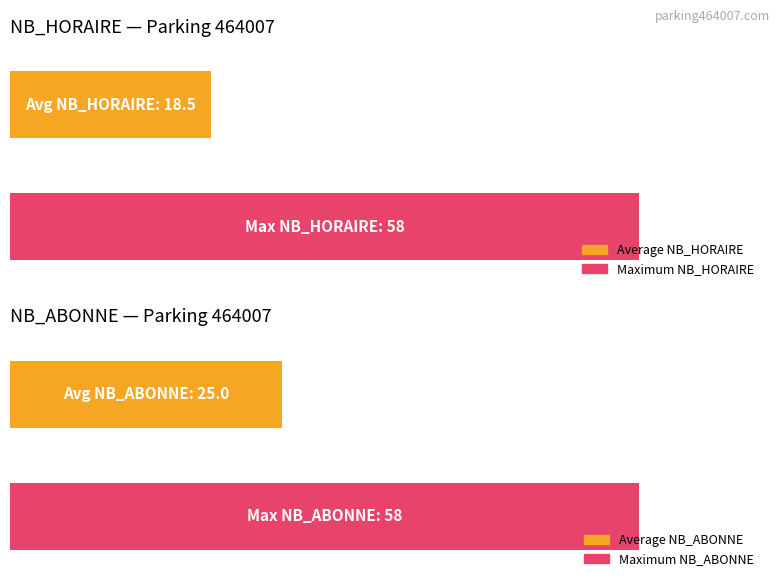

What is the maximum value shown in the chart?

58